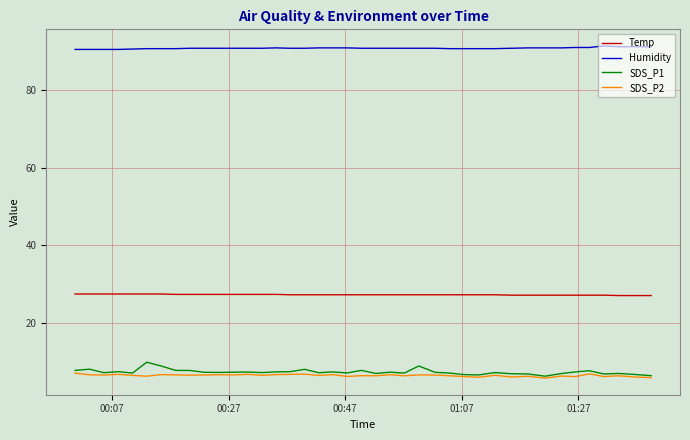

Which series has the widest spread of values?

SDS_P1